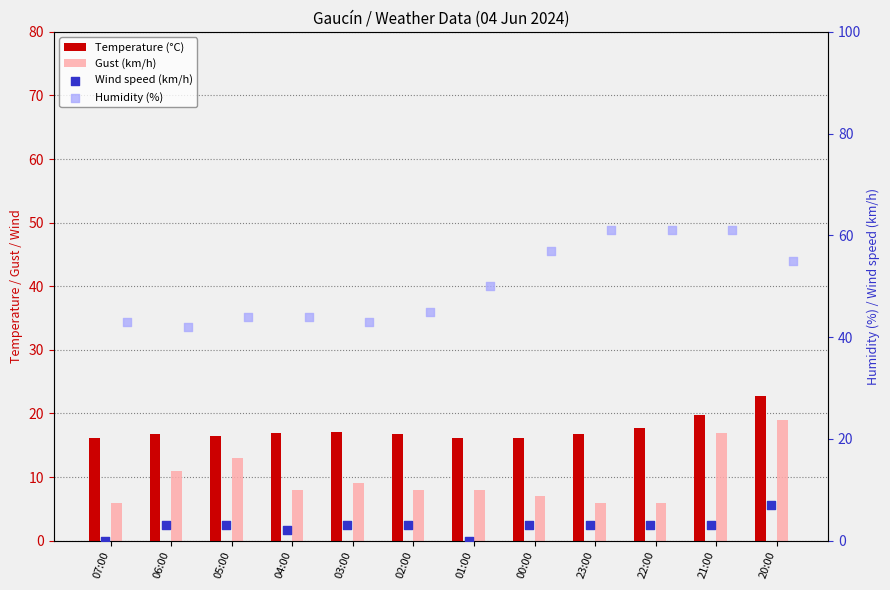

Which series reaches the minimum Y coordinate?

Wind speed (km/h)